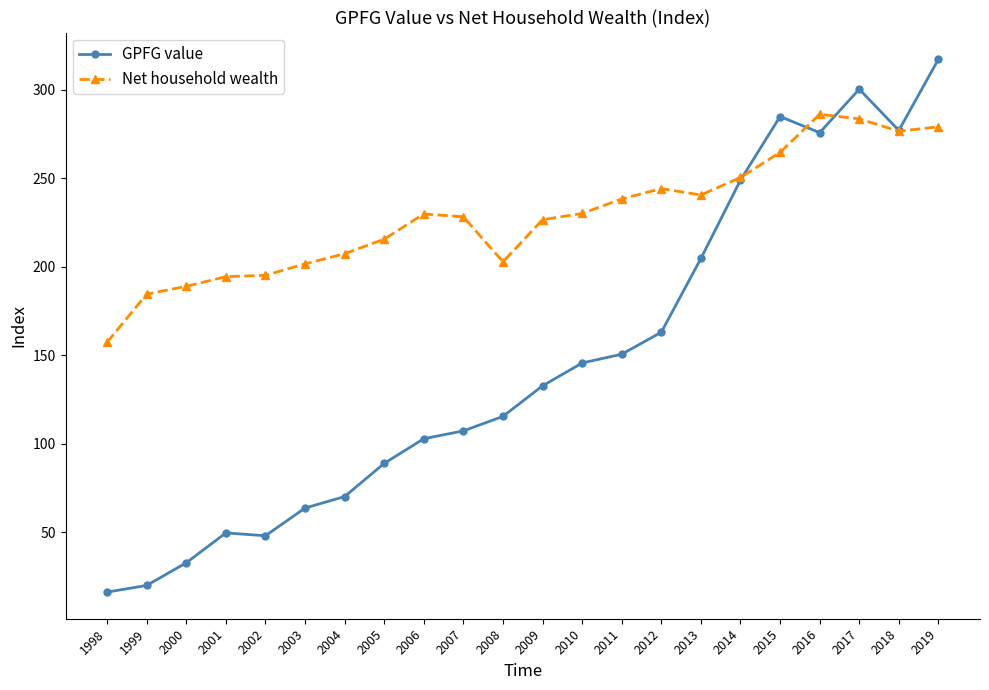

What is the value of the GPFG value point at the 1st from the left?

16.4